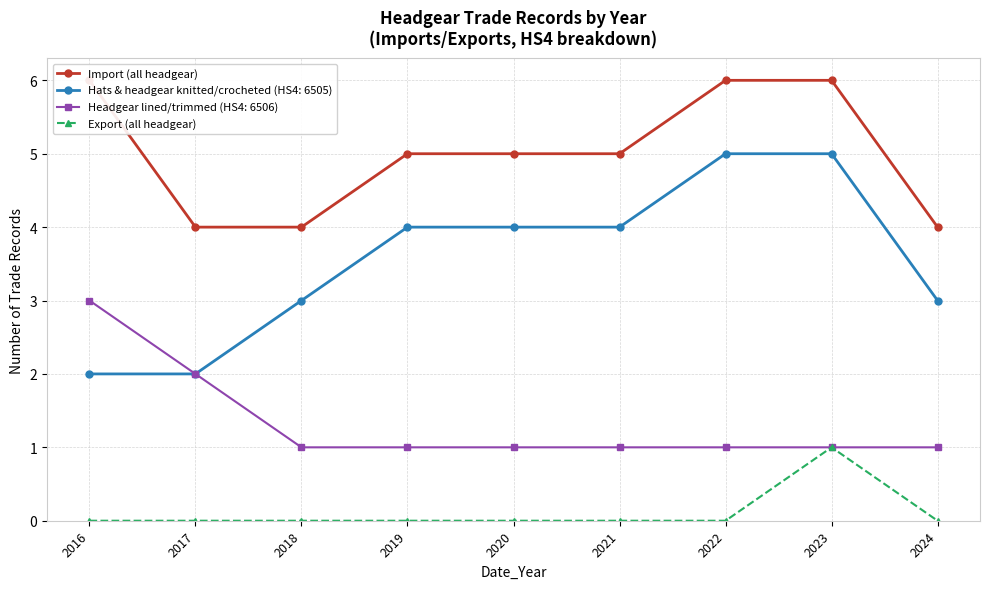

Which series changed the most between 2018 and 2021?

Import (all headgear)